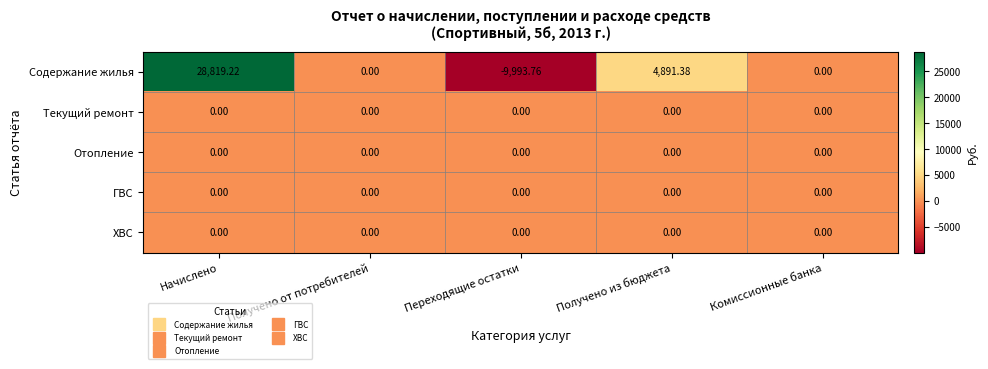

Where is Содержание жилья nearest to the value 9412?

Получено из бюджета